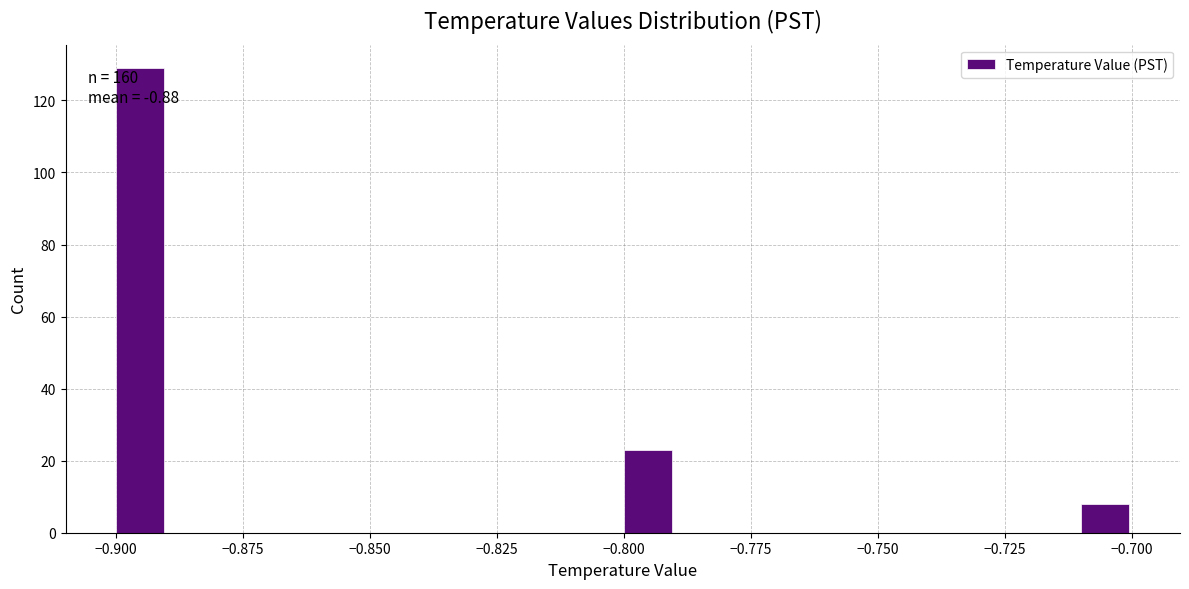

Around what value on the x-axis is the tallest bar? Give the approximate position of its centre, as read against the axis.

-0.895